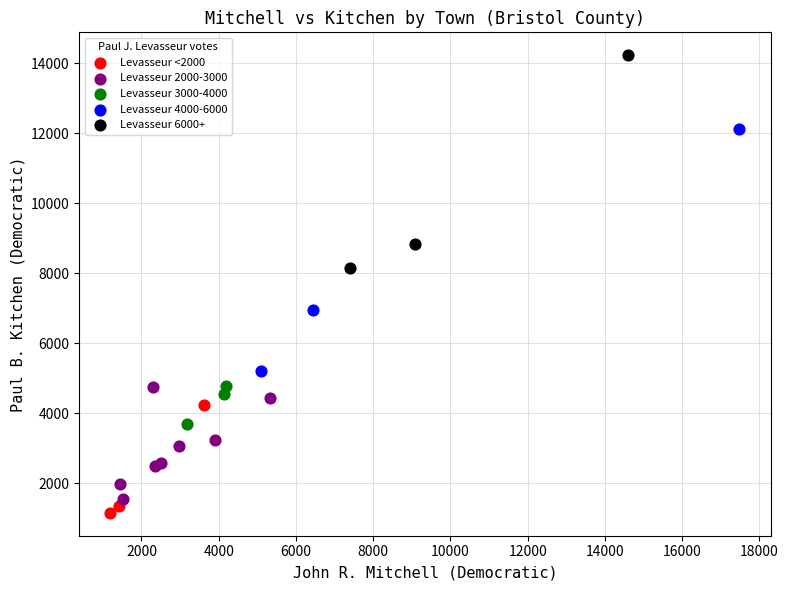

Which series contains the highest Y value?

Levasseur 6000+